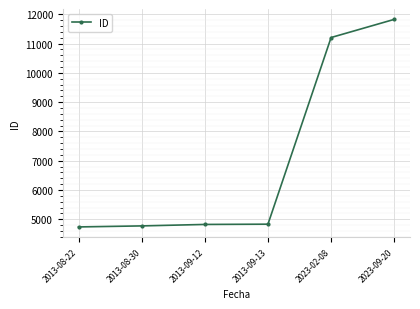

Is it true that the value at 2013-09-13 is 4832?

True